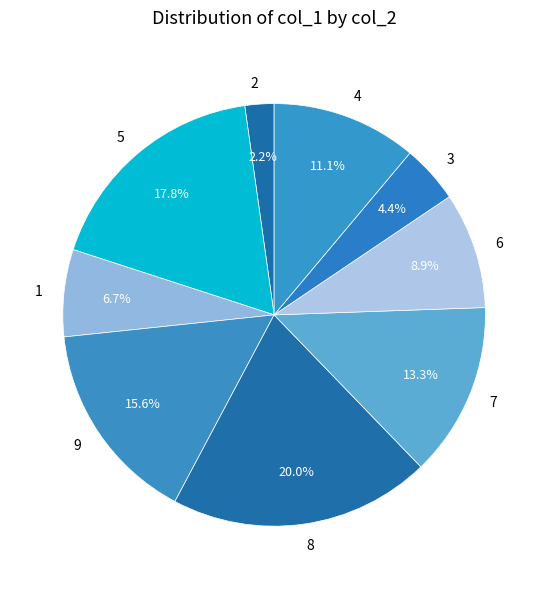

What is the smallest slice in the pie chart?

2